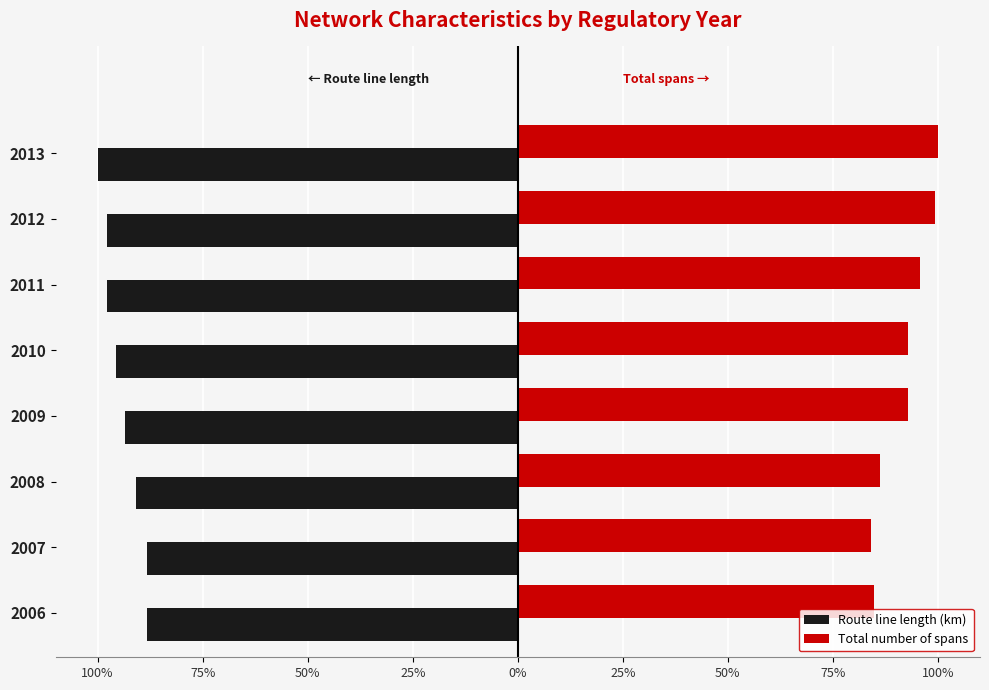

What are all the series names shown in the legend?

Route line length (km), Total number of spans